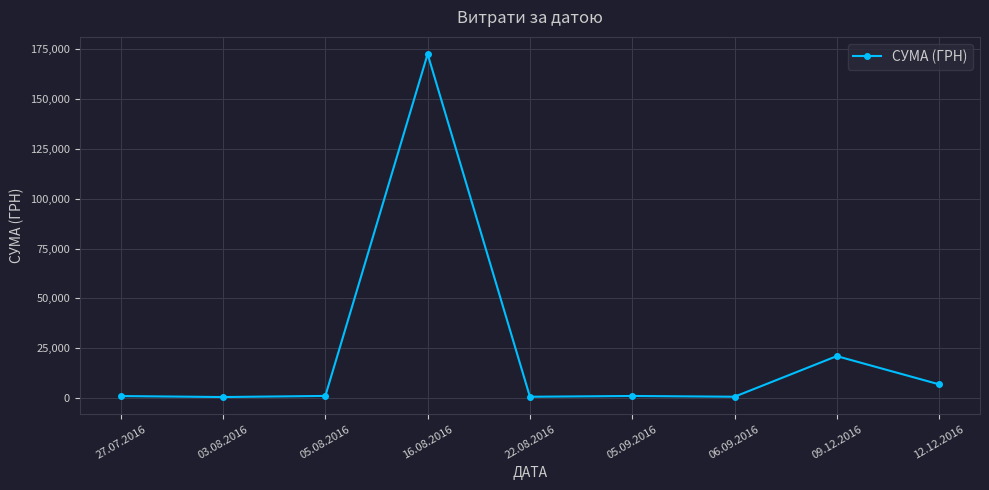

At which category does the chart reach its peak across all series?

16.08.2016